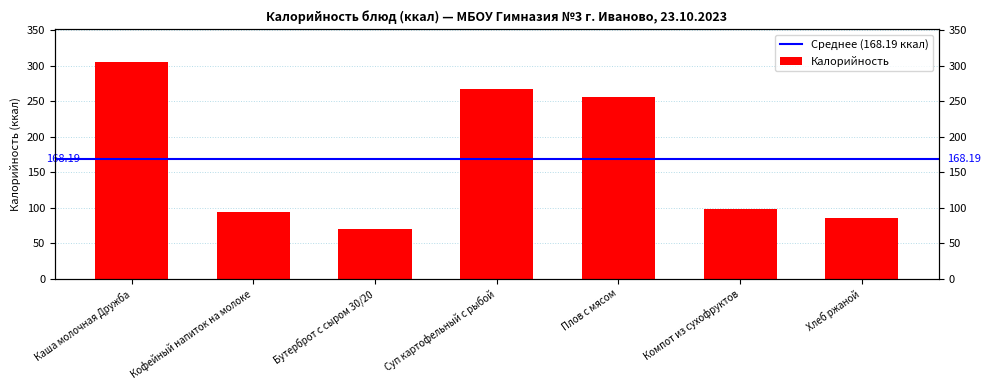

Is it true that the value at Плов с мясом is 84.8?

False